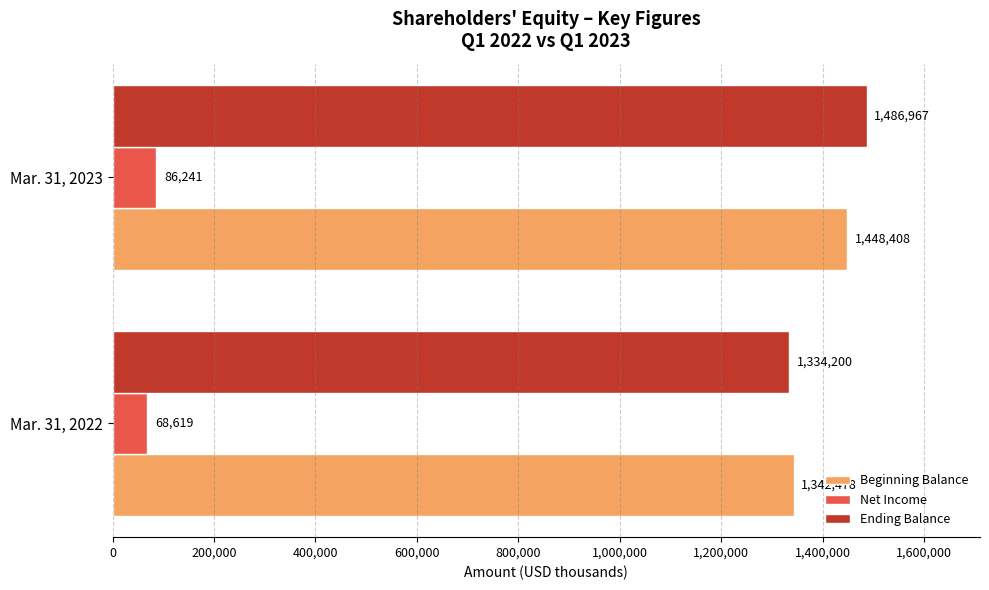

Count the Beginning Balance values in the range 1342478 to 1448408.

2